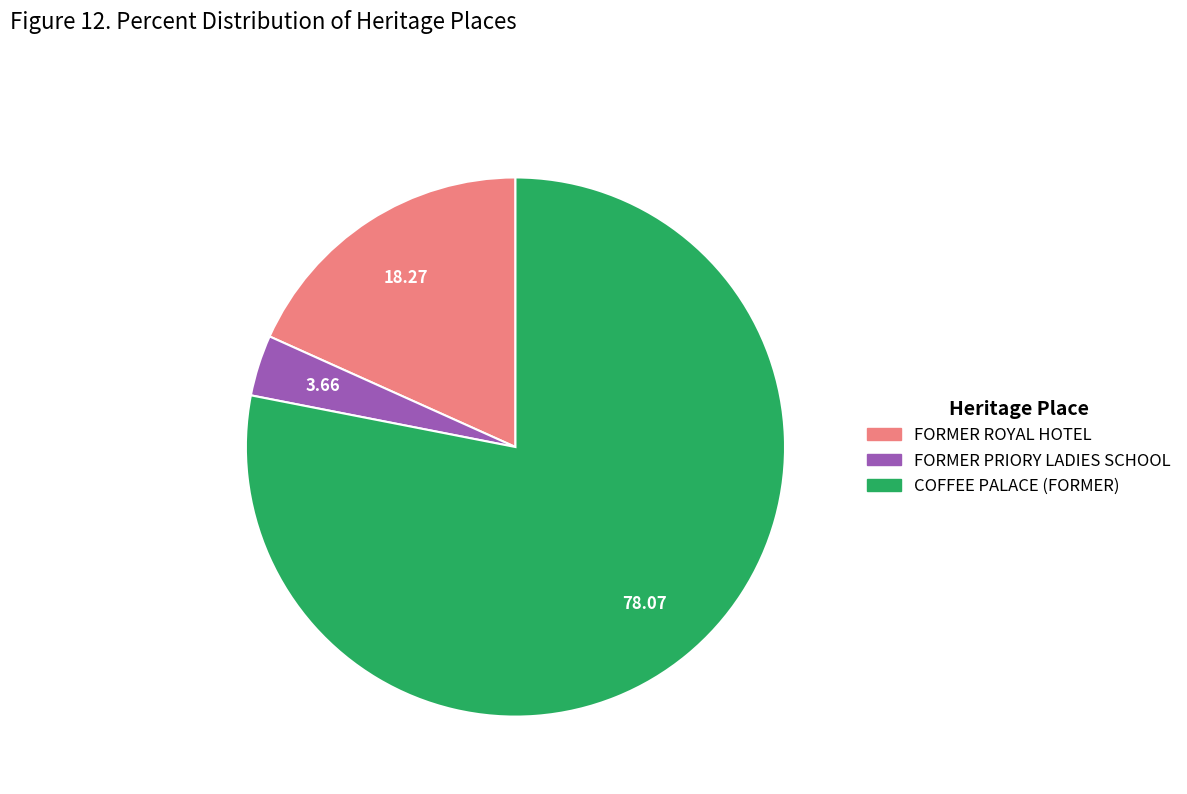

Which slice is the smallest?

FORMER PRIORY LADIES SCHOOL